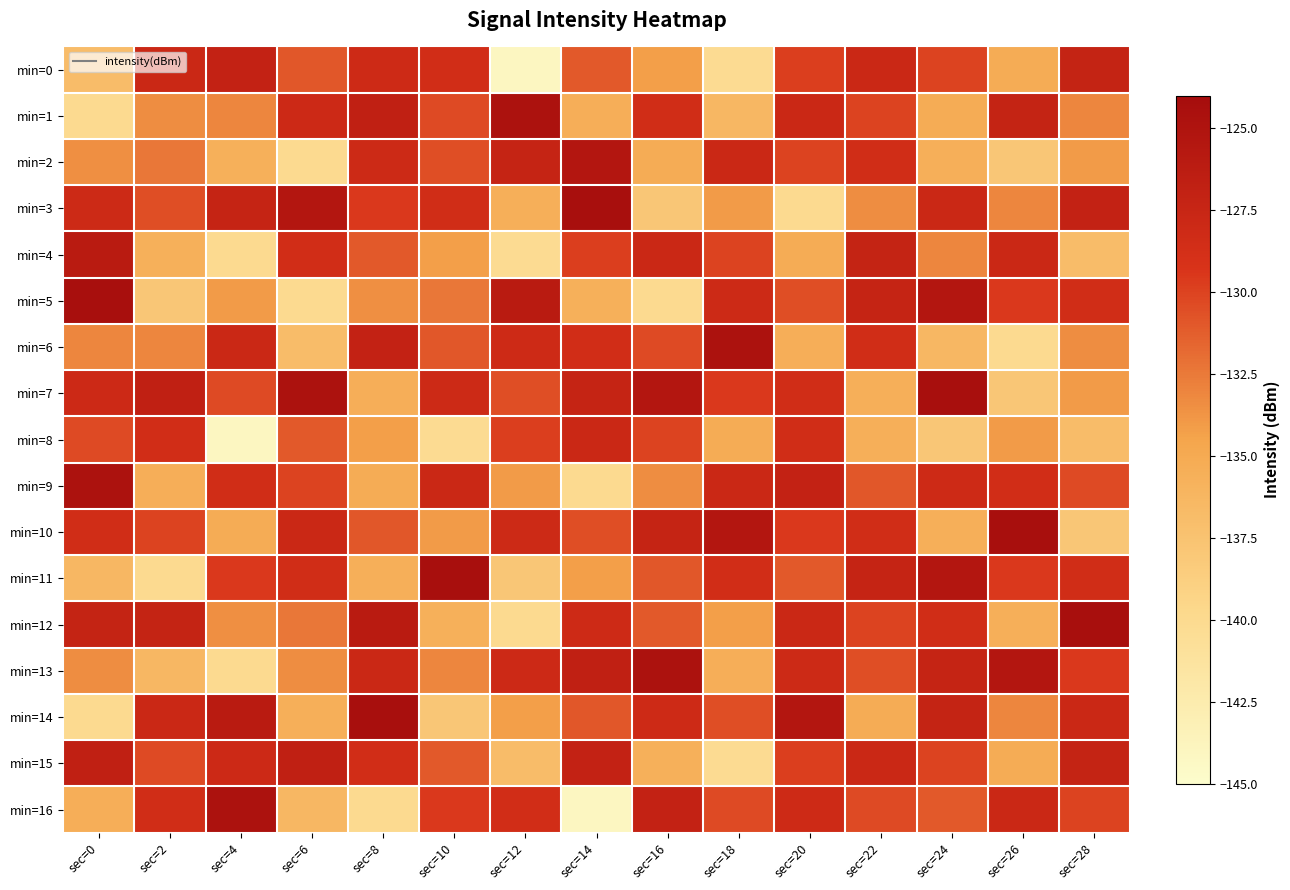

Reading left to right, list all the values displayed in this chart.

min=0: sec=0=-136.8	sec=2=-127.8	sec=4=-127.1	sec=6=-130.9	sec=8=-128.2	sec=10=-128.5	sec=12=-144.0	sec=14=-131.0	sec=16=-134.2	sec=18=-140.2	sec=20=-129.8	sec=22=-127.8	sec=24=-130.1	sec=26=-135.2	sec=28=-127.2
min=1: sec=0=-140.0	sec=2=-133.4	sec=4=-133.1	sec=6=-128.0	sec=8=-126.7	sec=10=-130.3	sec=12=-124.8	sec=14=-135.4	sec=16=-128.5	sec=18=-136.4	sec=20=-127.8	sec=22=-130.1	sec=24=-135.2	sec=26=-127.2	sec=28=-133.1
min=2: sec=0=-133.4	sec=2=-132.4	sec=4=-135.6	sec=6=-140.1	sec=8=-128.1	sec=10=-130.5	sec=12=-127.3	sec=14=-125.5	sec=16=-135.2	sec=18=-127.8	sec=20=-130.1	sec=22=-128.5	sec=24=-135.6	sec=26=-137.9	sec=28=-134.0
min=3: sec=0=-128.1	sec=2=-130.5	sec=4=-127.3	sec=6=-125.5	sec=8=-129.5	sec=10=-128.5	sec=12=-135.6	sec=14=-124.4	sec=16=-137.9	sec=18=-134.0	sec=20=-140.0	sec=22=-133.4	sec=24=-127.8	sec=26=-133.1	sec=28=-127.1
min=4: sec=0=-126.1	sec=2=-135.6	sec=4=-140.1	sec=6=-128.5	sec=8=-131.0	sec=10=-134.2	sec=12=-140.2	sec=14=-129.8	sec=16=-127.8	sec=18=-130.1	sec=20=-135.2	sec=22=-127.2	sec=24=-133.1	sec=26=-127.8	sec=28=-136.8
min=5: sec=0=-124.4	sec=2=-137.9	sec=4=-134.0	sec=6=-140.0	sec=8=-133.4	sec=10=-132.4	sec=12=-126.1	sec=14=-135.6	sec=16=-140.1	sec=18=-128.1	sec=20=-130.5	sec=22=-127.3	sec=24=-125.5	sec=26=-129.5	sec=28=-128.5
min=6: sec=0=-133.1	sec=2=-133.1	sec=4=-127.8	sec=6=-136.8	sec=8=-127.1	sec=10=-130.9	sec=12=-128.2	sec=14=-128.5	sec=16=-130.3	sec=18=-124.8	sec=20=-135.4	sec=22=-128.5	sec=24=-136.4	sec=26=-140.0	sec=28=-133.4
min=7: sec=0=-128.0	sec=2=-126.7	sec=4=-130.3	sec=6=-124.8	sec=8=-135.4	sec=10=-128.1	sec=12=-130.5	sec=14=-127.3	sec=16=-125.5	sec=18=-129.5	sec=20=-128.5	sec=22=-135.6	sec=24=-124.4	sec=26=-137.9	sec=28=-134.0
min=8: sec=0=-130.3	sec=2=-128.5	sec=4=-144.0	sec=6=-131.0	sec=8=-134.2	sec=10=-140.2	sec=12=-129.8	sec=14=-127.8	sec=16=-130.1	sec=18=-135.2	sec=20=-128.5	sec=22=-135.6	sec=24=-137.9	sec=26=-134.0	sec=28=-136.8
min=9: sec=0=-124.8	sec=2=-135.4	sec=4=-128.5	sec=6=-130.1	sec=8=-135.2	sec=10=-127.8	sec=12=-134.0	sec=14=-140.0	sec=16=-133.4	sec=18=-127.8	sec=20=-127.1	sec=22=-130.9	sec=24=-128.2	sec=26=-128.5	sec=28=-130.3
min=10: sec=0=-128.5	sec=2=-130.1	sec=4=-135.2	sec=6=-127.8	sec=8=-130.9	sec=10=-134.0	sec=12=-128.1	sec=14=-130.5	sec=16=-127.3	sec=18=-125.5	sec=20=-129.5	sec=22=-128.5	sec=24=-135.6	sec=26=-124.4	sec=28=-137.9
min=11: sec=0=-136.4	sec=2=-140.1	sec=4=-129.5	sec=6=-128.5	sec=8=-135.6	sec=10=-124.4	sec=12=-137.9	sec=14=-134.2	sec=16=-130.9	sec=18=-128.5	sec=20=-131.0	sec=22=-127.3	sec=24=-125.5	sec=26=-129.5	sec=28=-128.5
min=12: sec=0=-127.2	sec=2=-127.2	sec=4=-133.4	sec=6=-132.4	sec=8=-126.1	sec=10=-135.6	sec=12=-140.1	sec=14=-128.2	sec=16=-131.0	sec=18=-134.2	sec=20=-127.8	sec=22=-130.1	sec=24=-128.5	sec=26=-135.6	sec=28=-124.4
min=13: sec=0=-133.4	sec=2=-136.4	sec=4=-140.0	sec=6=-133.4	sec=8=-127.8	sec=10=-133.1	sec=12=-128.0	sec=14=-126.7	sec=16=-124.8	sec=18=-135.4	sec=20=-128.1	sec=22=-130.5	sec=24=-127.3	sec=26=-125.5	sec=28=-129.5
min=14: sec=0=-140.0	sec=2=-127.8	sec=4=-126.1	sec=6=-135.6	sec=8=-124.4	sec=10=-137.9	sec=12=-134.2	sec=14=-130.9	sec=16=-128.2	sec=18=-130.5	sec=20=-125.5	sec=22=-135.2	sec=24=-127.2	sec=26=-133.1	sec=28=-127.8
min=15: sec=0=-126.7	sec=2=-130.3	sec=4=-128.0	sec=6=-126.7	sec=8=-128.5	sec=10=-131.0	sec=12=-136.8	sec=14=-127.1	sec=16=-135.6	sec=18=-140.2	sec=20=-129.8	sec=22=-127.8	sec=24=-130.1	sec=26=-135.2	sec=28=-127.2
min=16: sec=0=-135.4	sec=2=-128.5	sec=4=-124.8	sec=6=-136.4	sec=8=-140.1	sec=10=-129.5	sec=12=-128.5	sec=14=-144.0	sec=16=-127.1	sec=18=-130.3	sec=20=-128.2	sec=22=-130.3	sec=24=-131.0	sec=26=-127.8	sec=28=-130.1